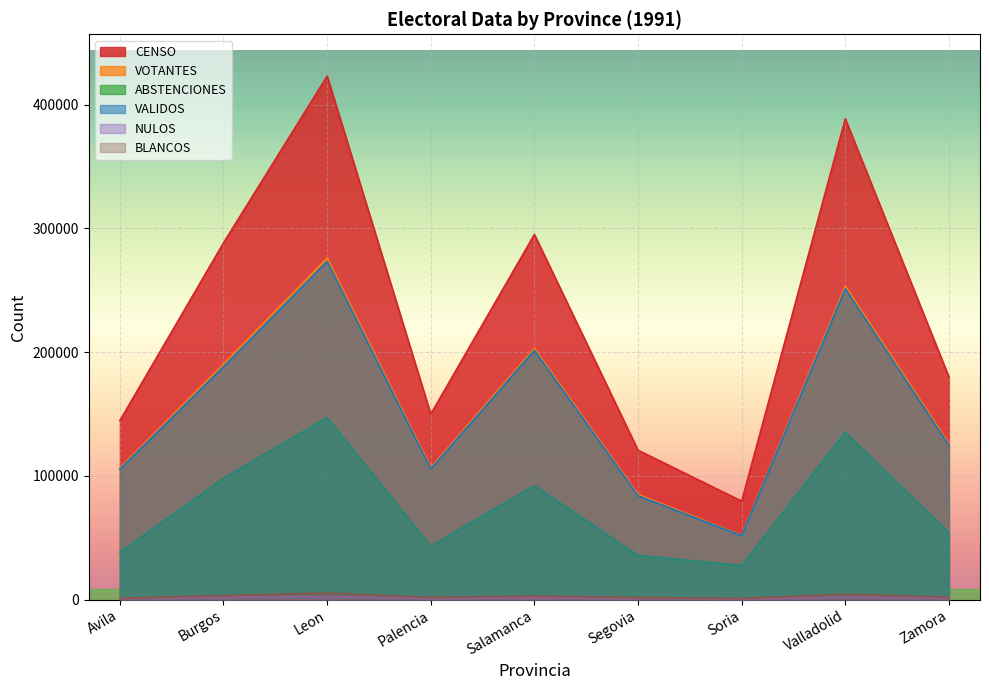

How many data points in VOTANTES are less than 125849?

4